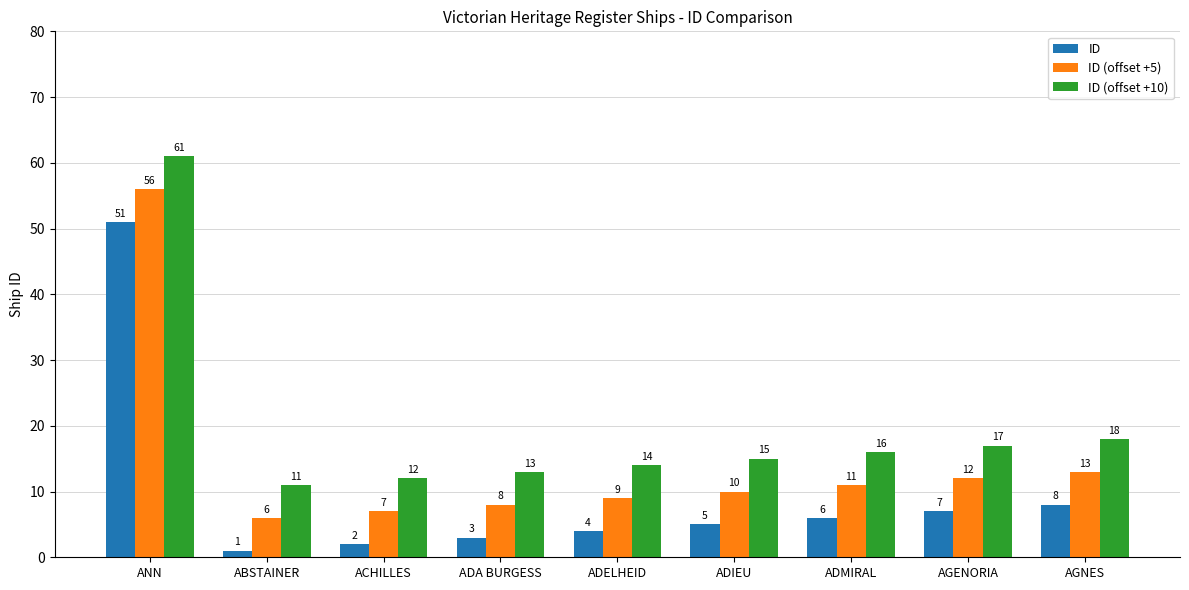

How many groups of bars are there?

9